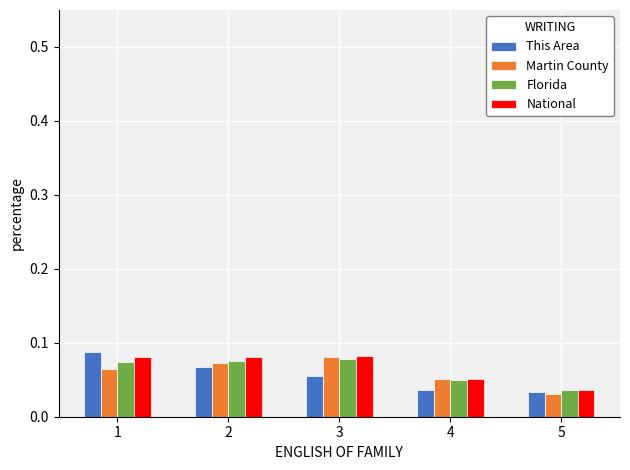

Between 4 and 5, which series saw the biggest shift?

Martin County